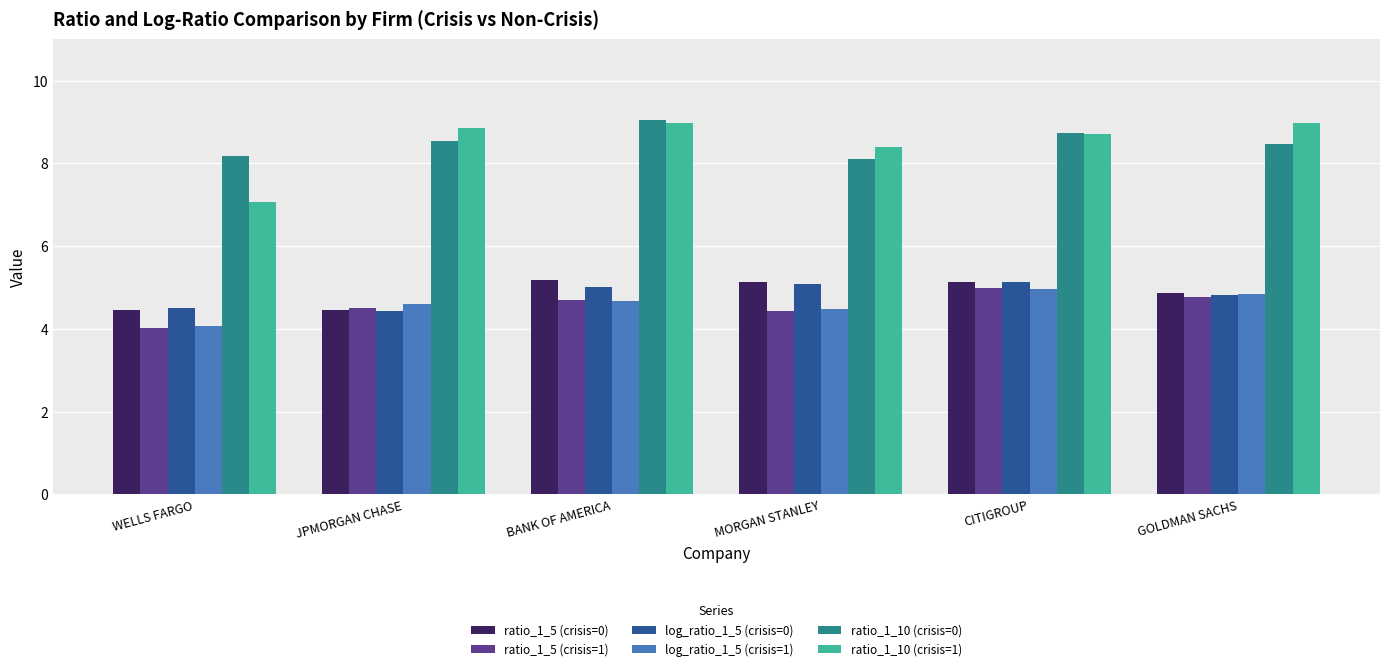

At which label does ratio_1_5 (crisis=1) reach its peak?

CITIGROUP